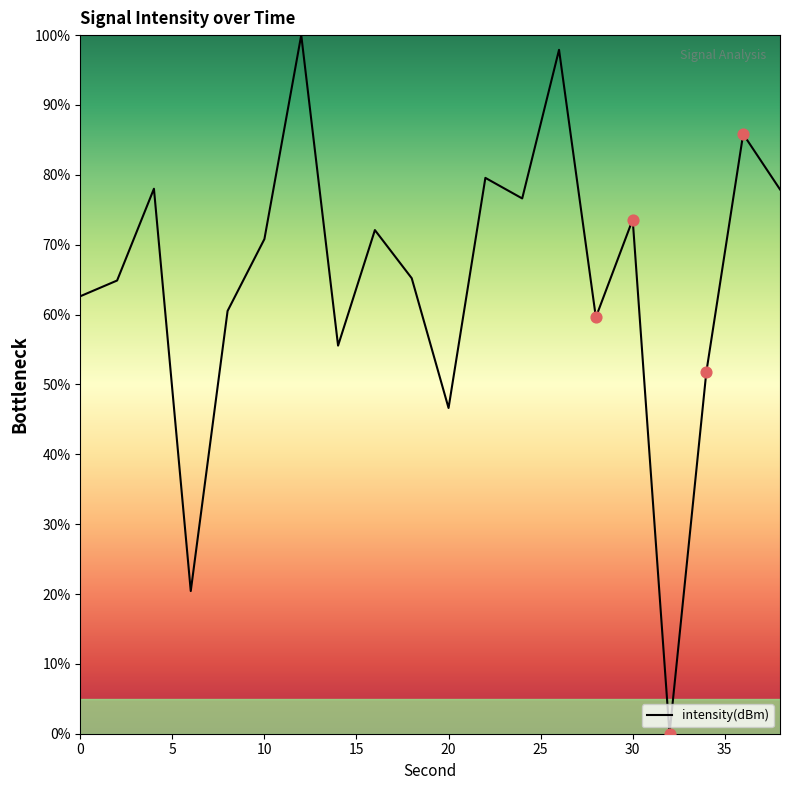

What is the greatest value displayed?

100.0